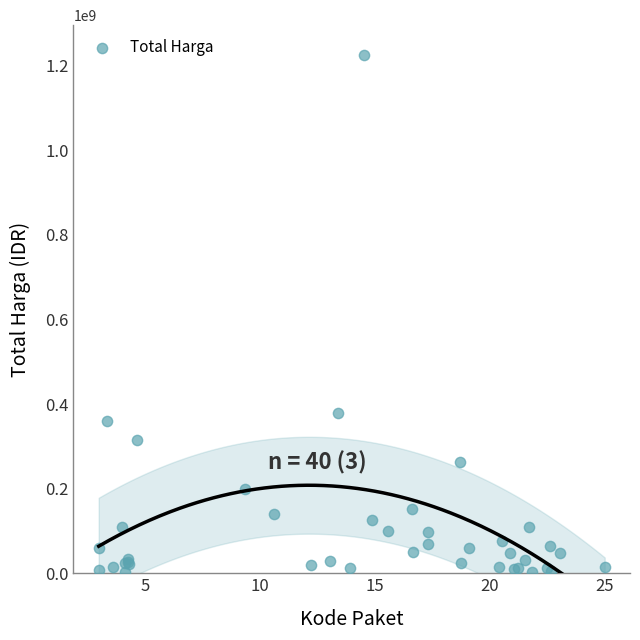

What Y value in the scatter plot is closest to 613538875?

379075000